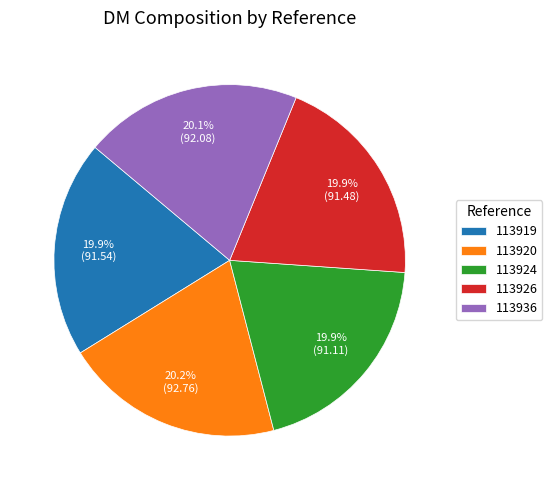

Is there any slice that represents more than half of the pie?

No